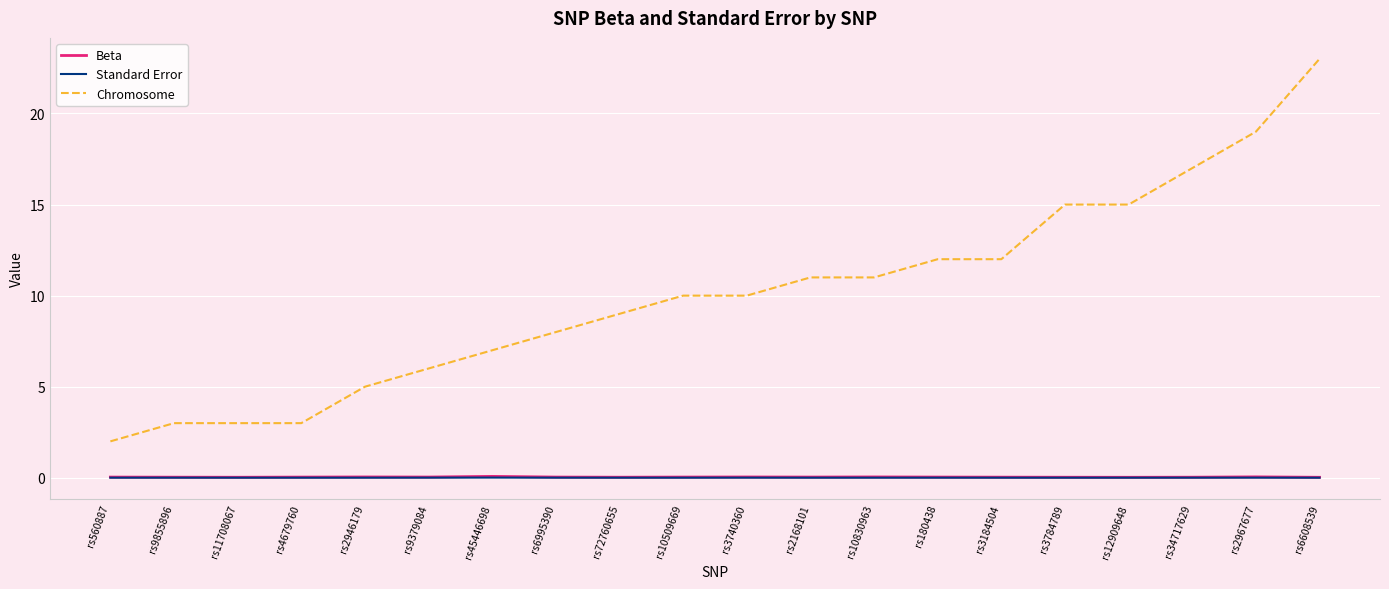

Which series has the largest range (max minus min)?

Chromosome